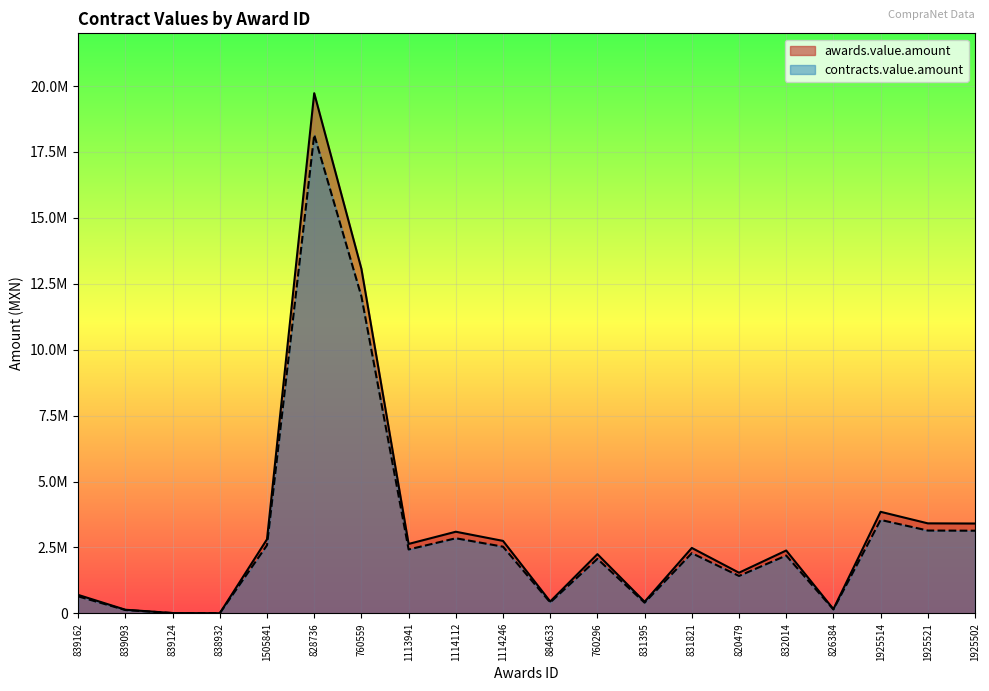

What is the total value across all series at 760559?

25088290.8